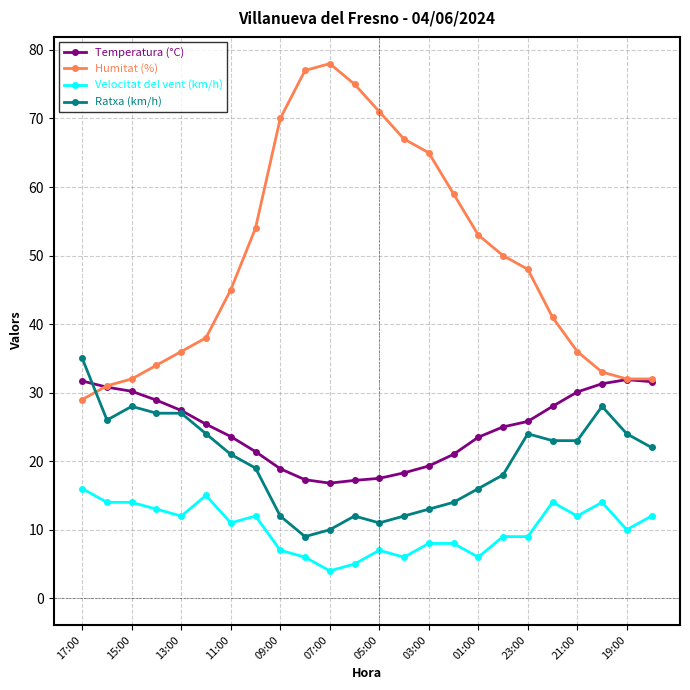

Rank the series by their maximum value, from lowest to highest.

Velocitat del vent (km/h), Temperatura (°C), Ratxa (km/h), Humitat (%)